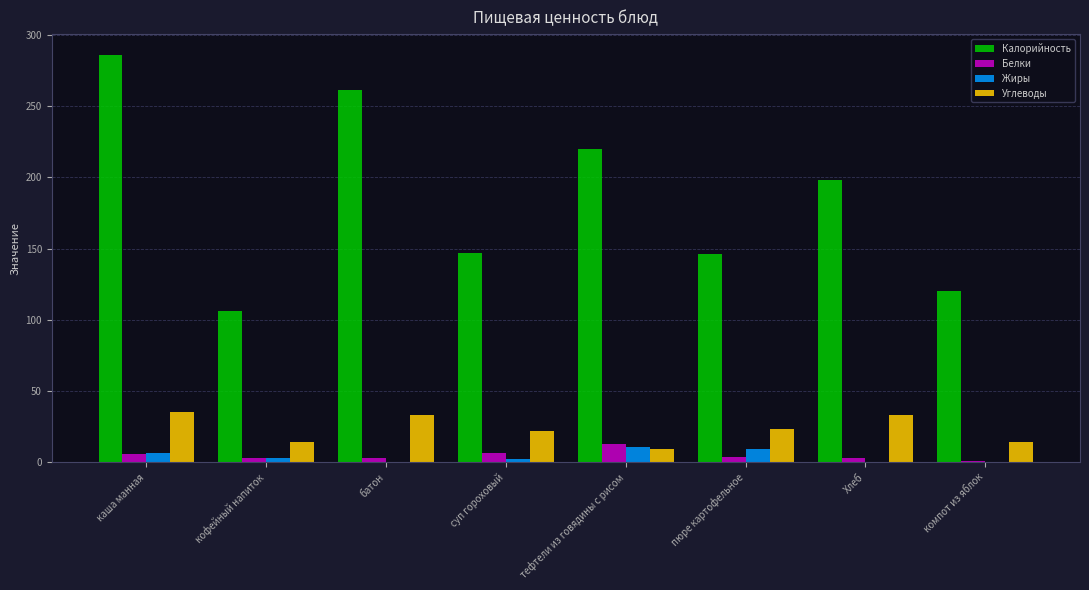

True or false: Калорийность has a value of 106.4 at кофейный напиток.

True